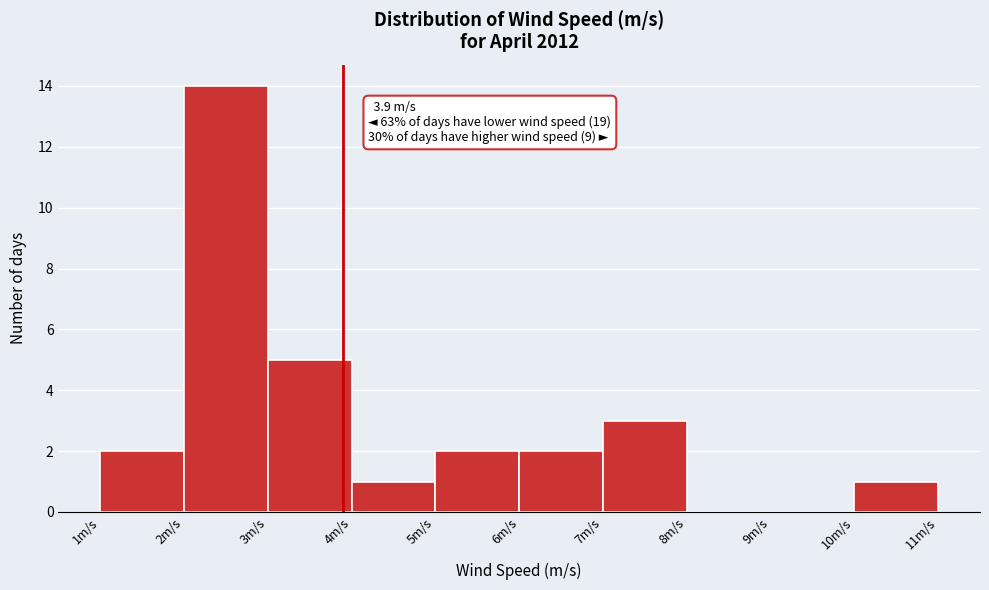

Over which range of the x-axis is the bar tallest?

2 to 3